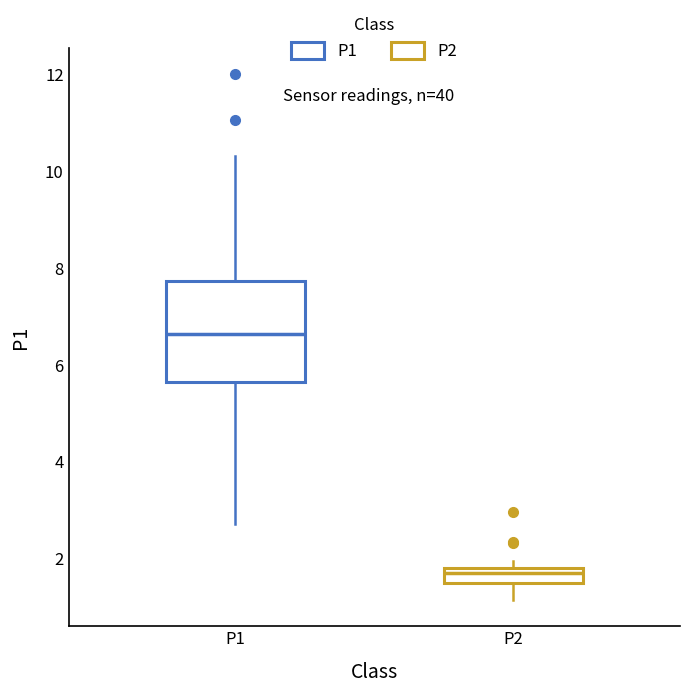

Reading left to right, transcribe this box plot: for each box, give where its median line is, the range the box spans, and where its two whiskers end, as read against the y-axis. The values are not printed on the chart, so give them approximately, as read against the axis.

P1: median 6.6, box 5.6 to 7.8, whiskers 2.8 to 10.4
P2: median 1.8 (just below the box's upper edge), box 1.4 to 1.8, whiskers 1.2 to 2.0